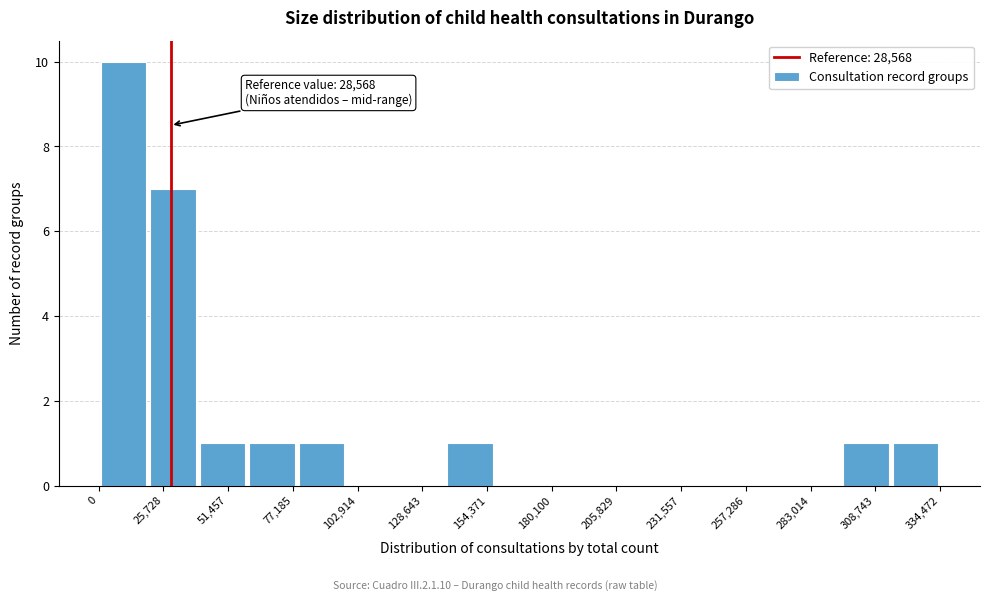

Around what value on the x-axis is the tallest bar? Give the approximate position of its centre, as read against the axis.

10000